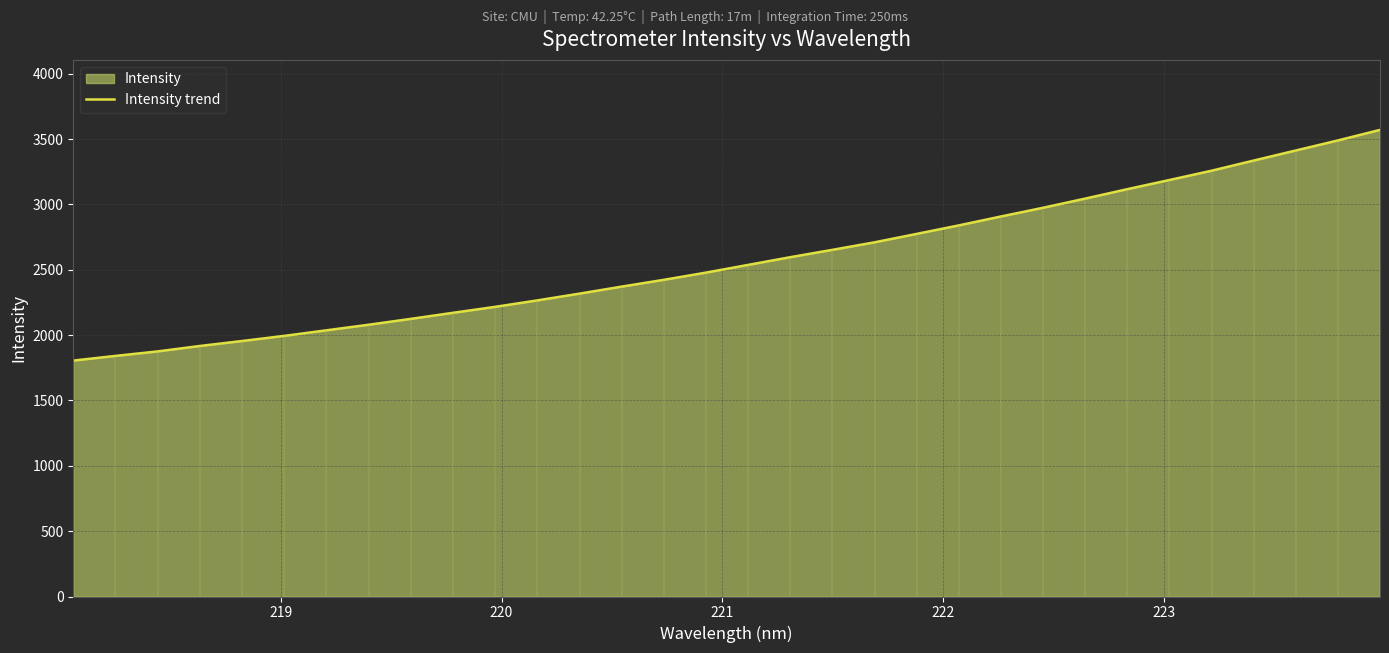

What is the maximum value for Intensity trend?

3570.1